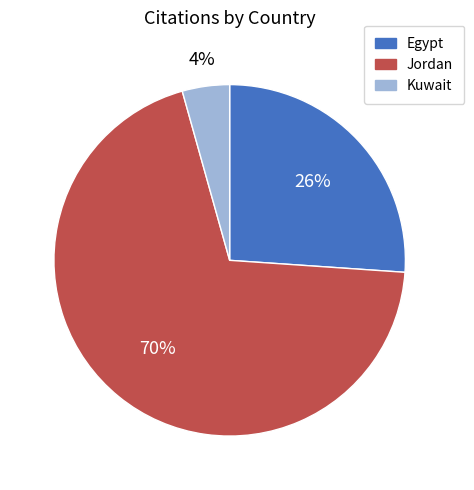

True or false: Jordan accounts for 58% of the total.

False